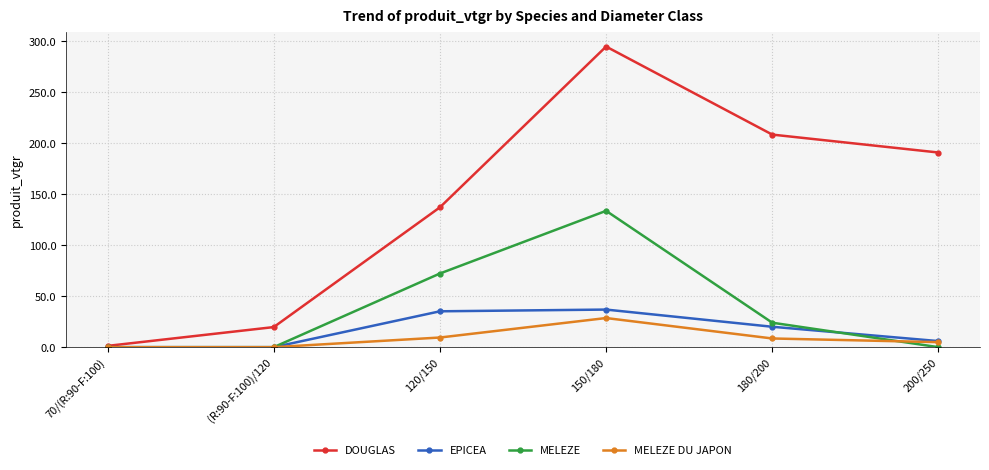

What is the sum of the MELEZE values at 180/200 and 200/250?

24.0